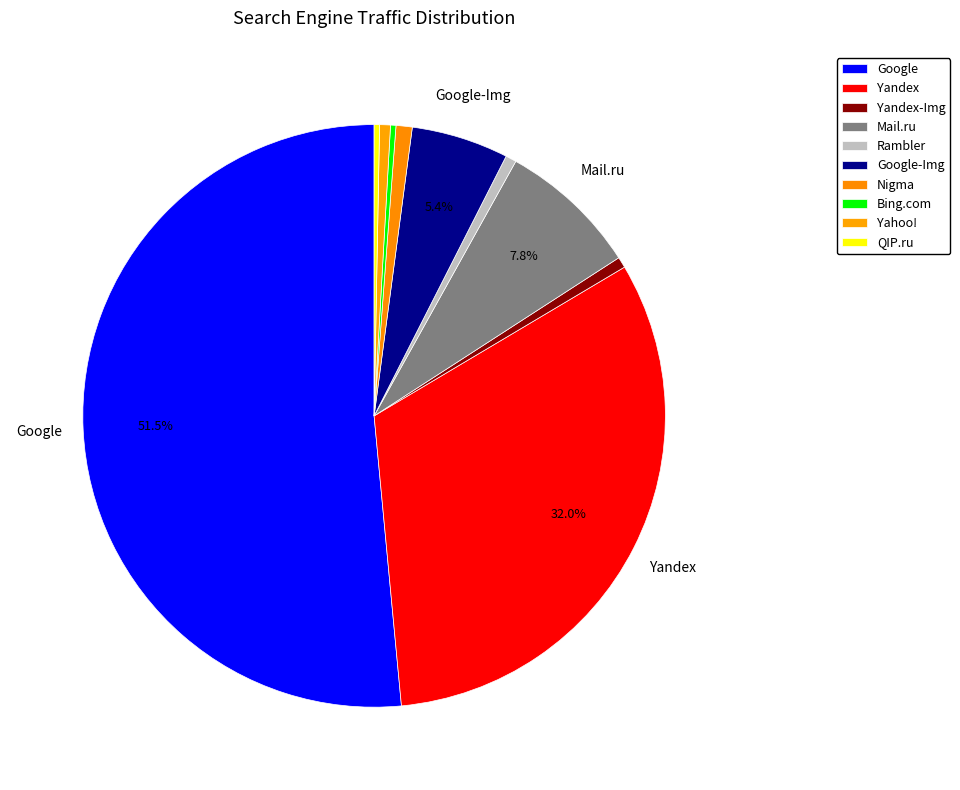

Combined, do Mail.ru and Yandex-Img account for over 50%?

No